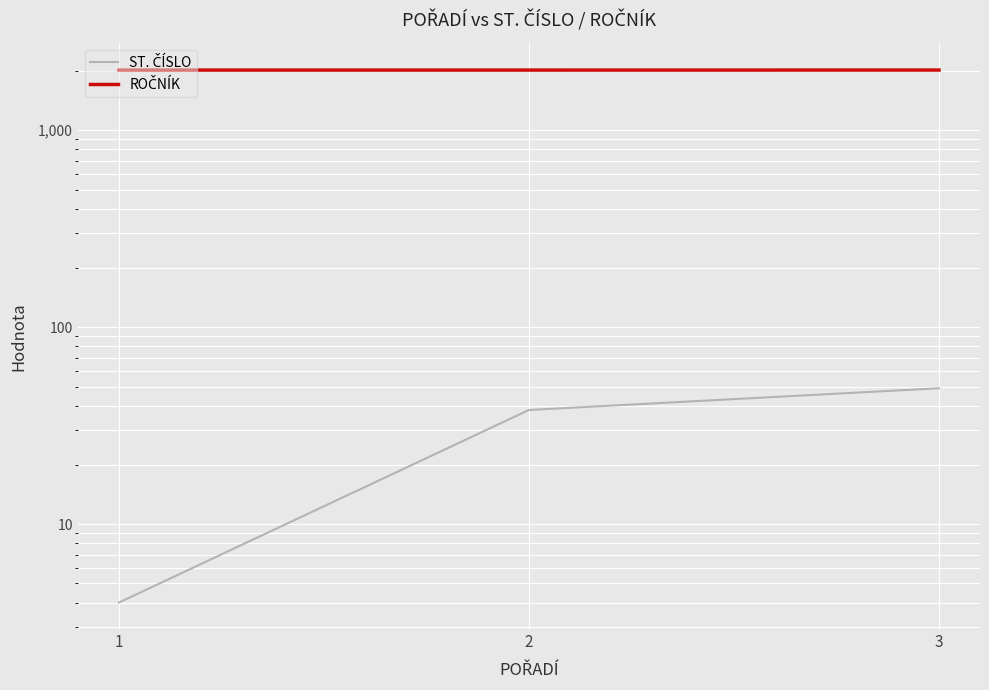

List the labels in order of ROČNÍK value, largest first.

3, 1, 2